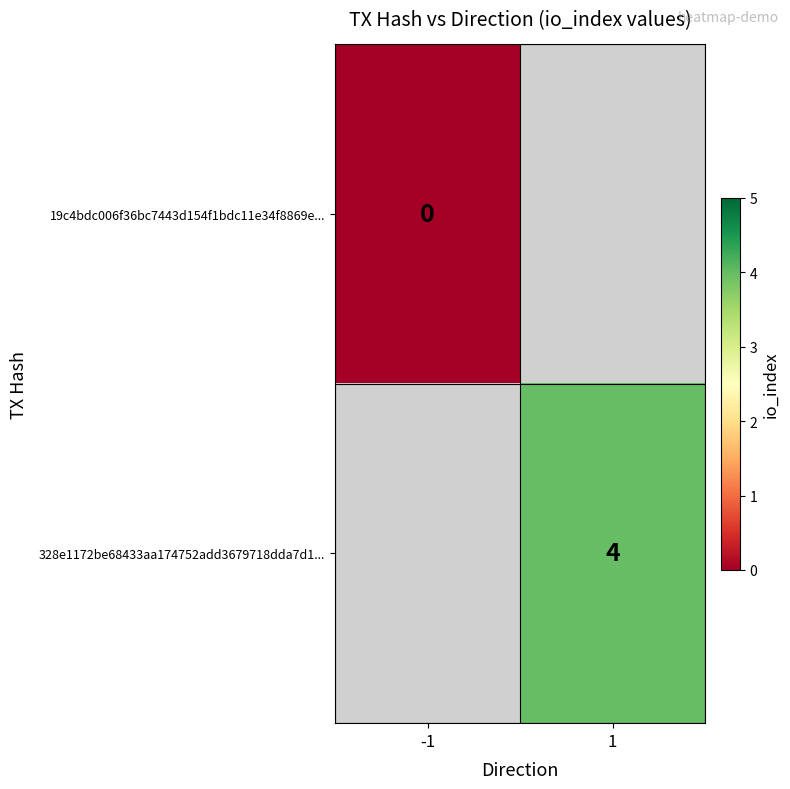

The 328e1172be68433aa174752add3679718dda7d1... series shows 2 at 1. True or false?

False